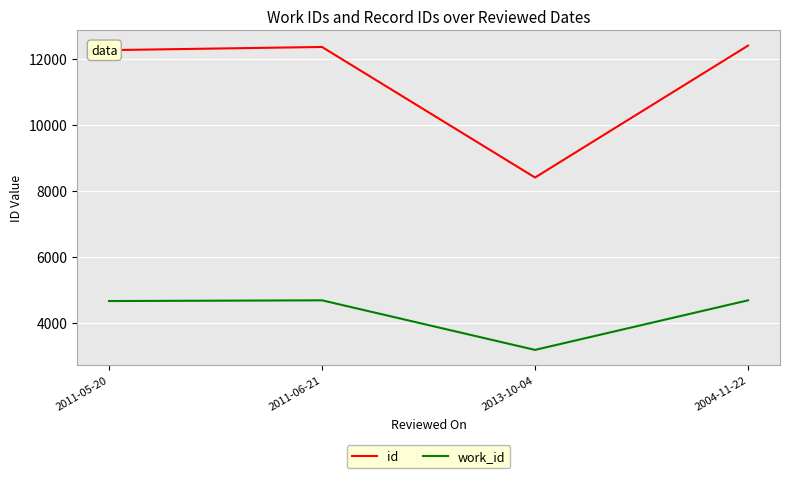

True or false: work_id has more than 1 points higher than both neighbors.

False